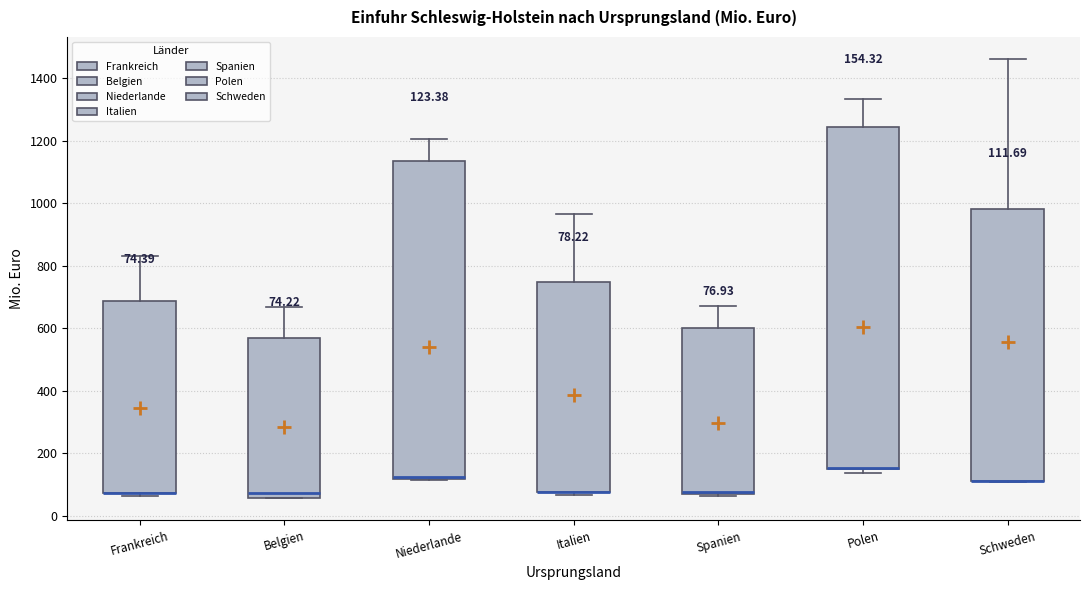

Comparing the boxes themselves (not the whiskers), which one is the tallest?

Polen